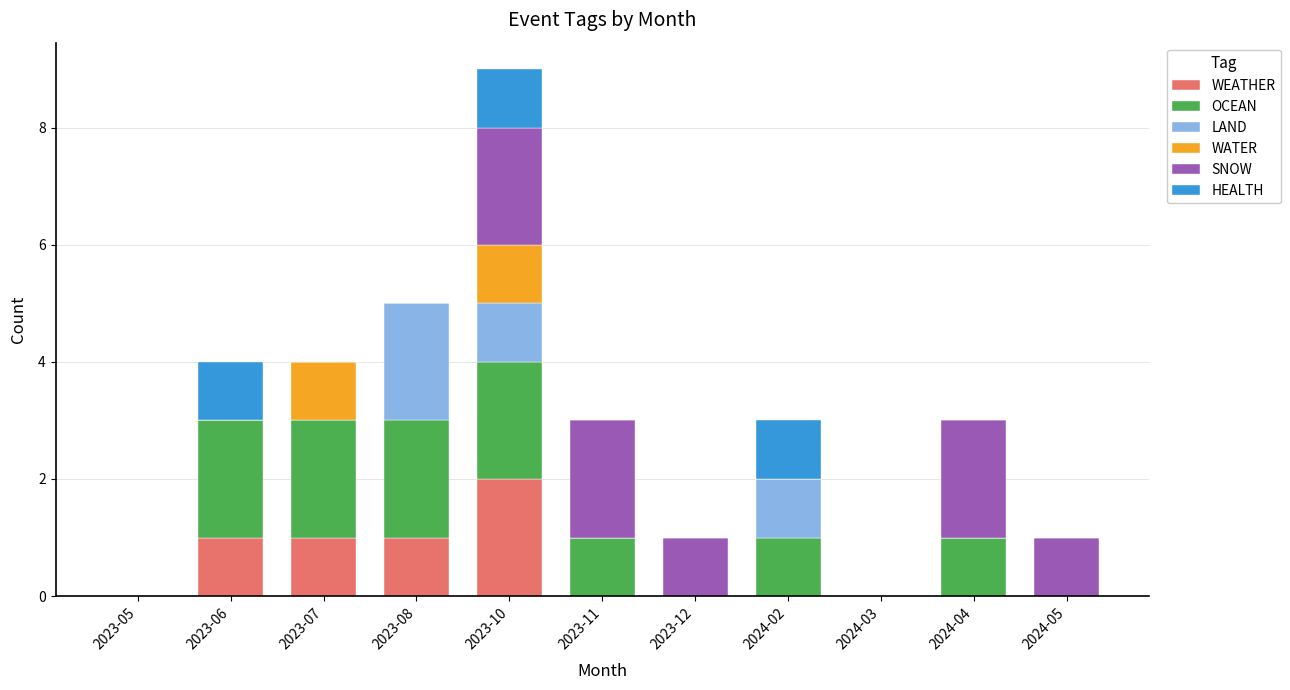

Are the bars horizontal?

No